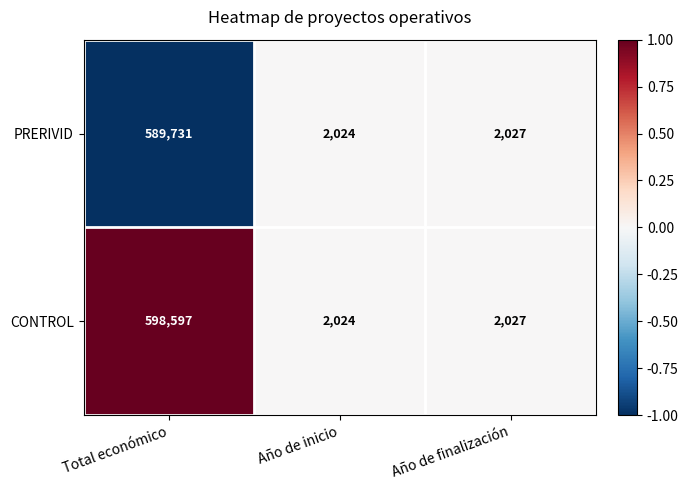

Rank the series at Total económico from highest to lowest value.

CONTROL, PRERIVID